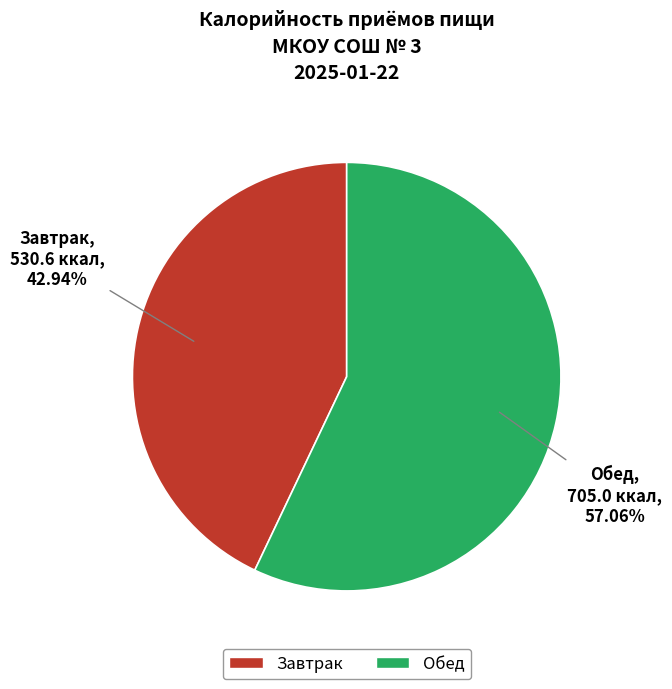

What is the smallest slice in the pie chart?

Завтрак